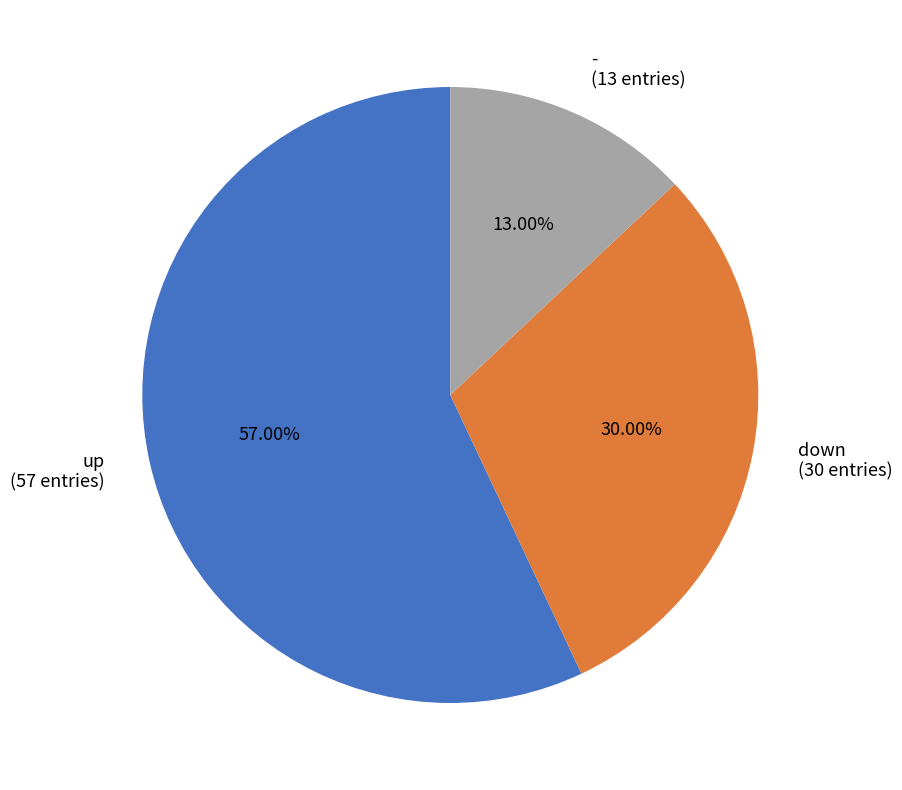

Which slice is the smallest?

-